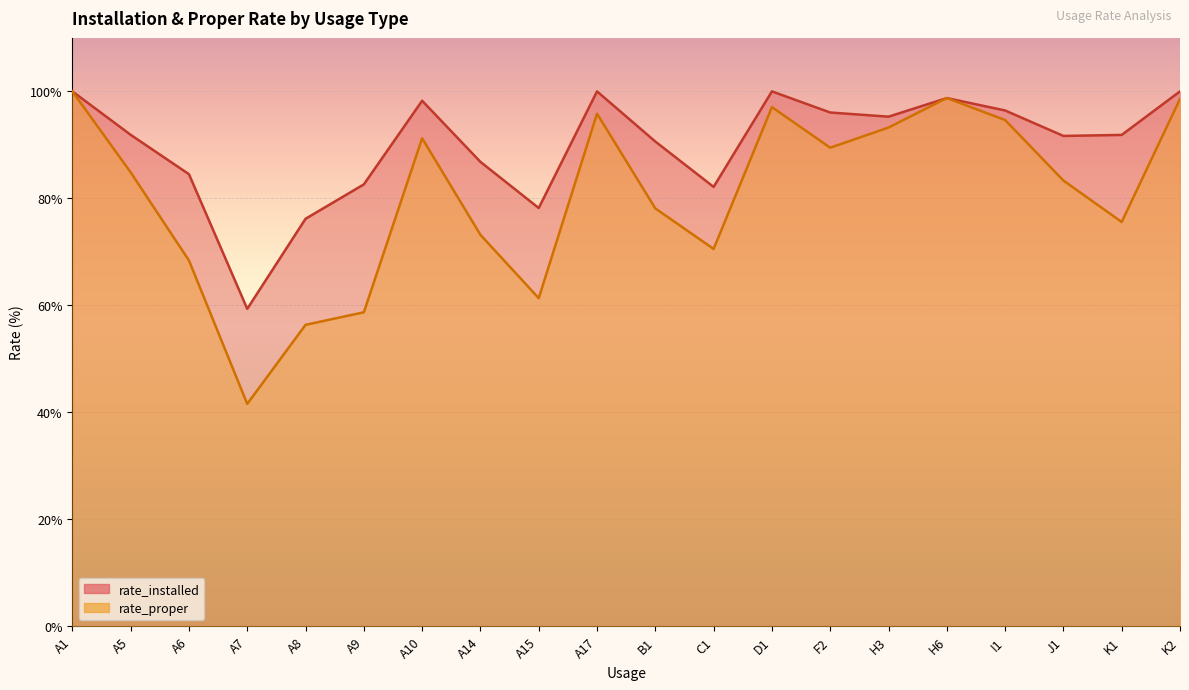

What is the minimum value shown in the chart?

41.6